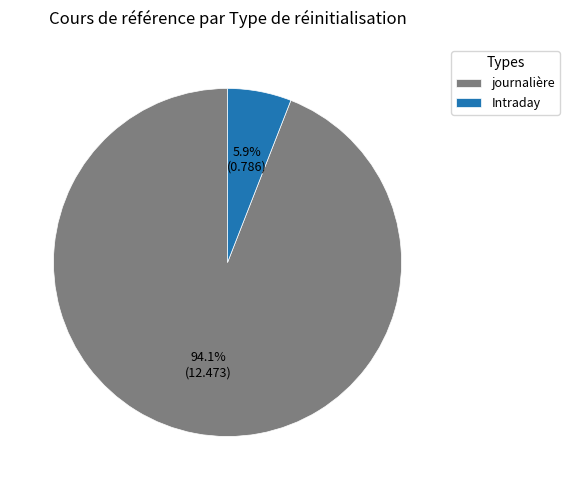

Is there any slice that represents more than half of the pie?

Yes